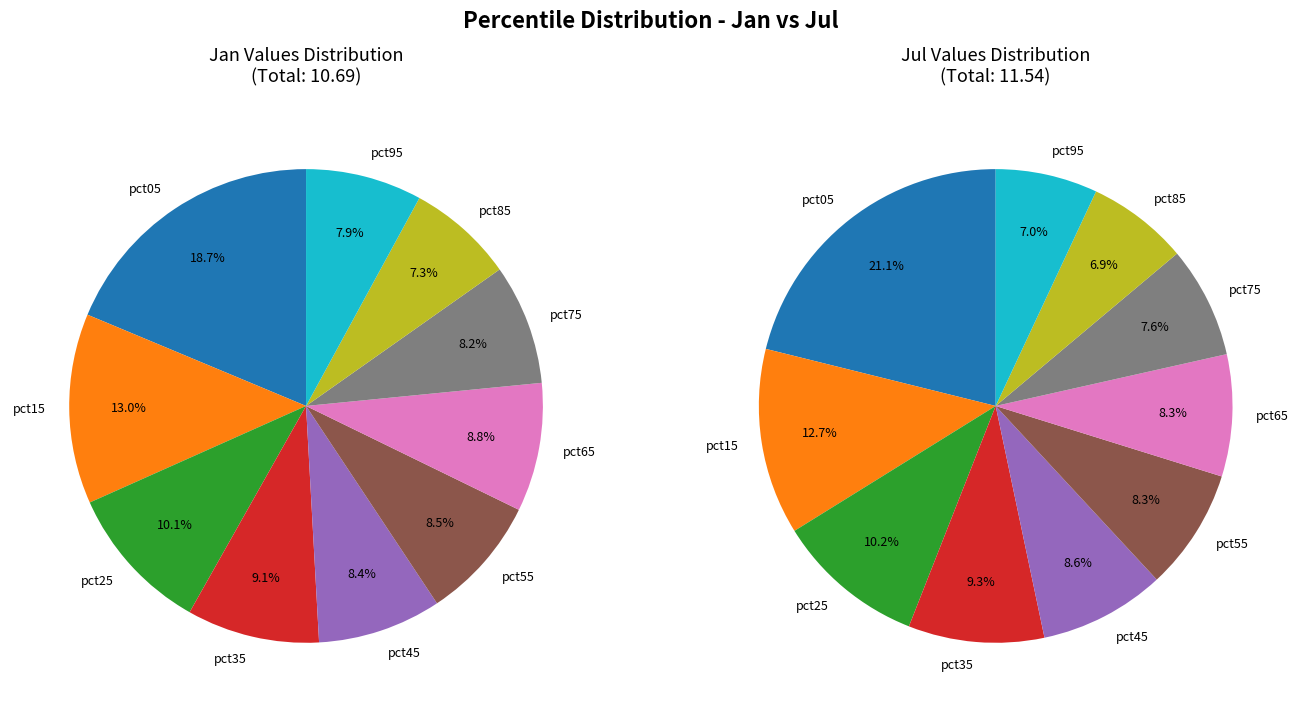

Between values_jan and 4, which is larger?

values_jan